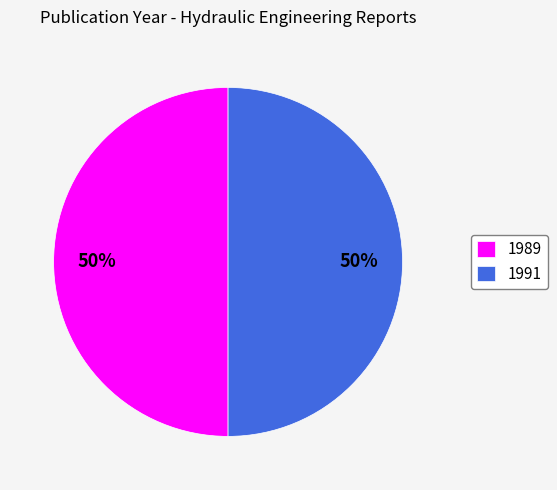

The 1989 slice represents 62% of the pie. True or false?

False